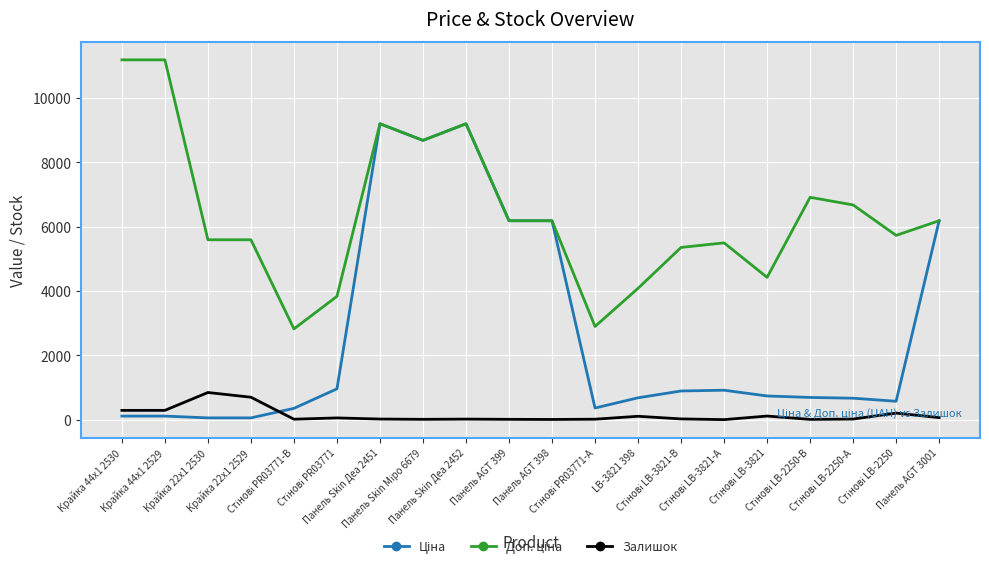

What is the maximum value shown in the chart?

11182.0